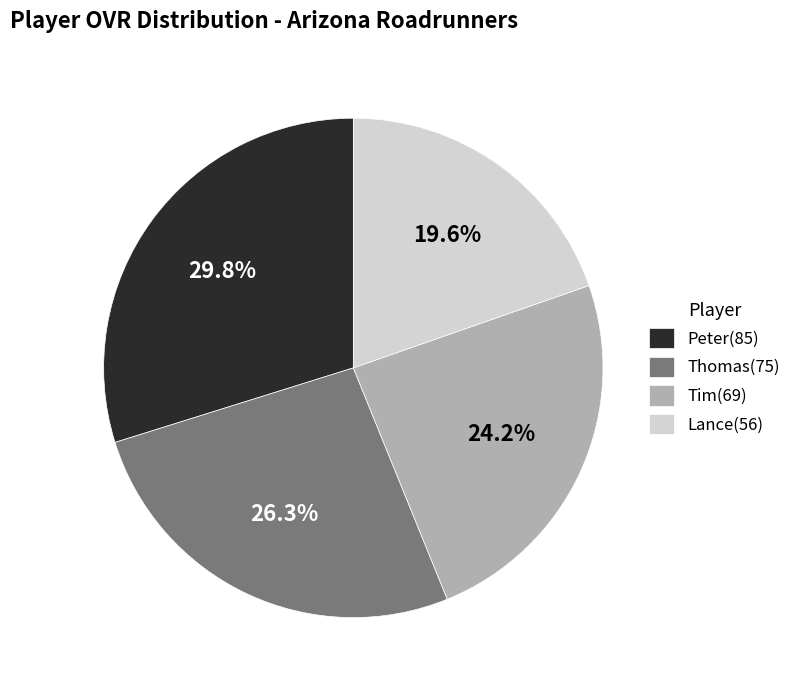

To the nearest percent, what percentage of the pie is Thomas?

26%